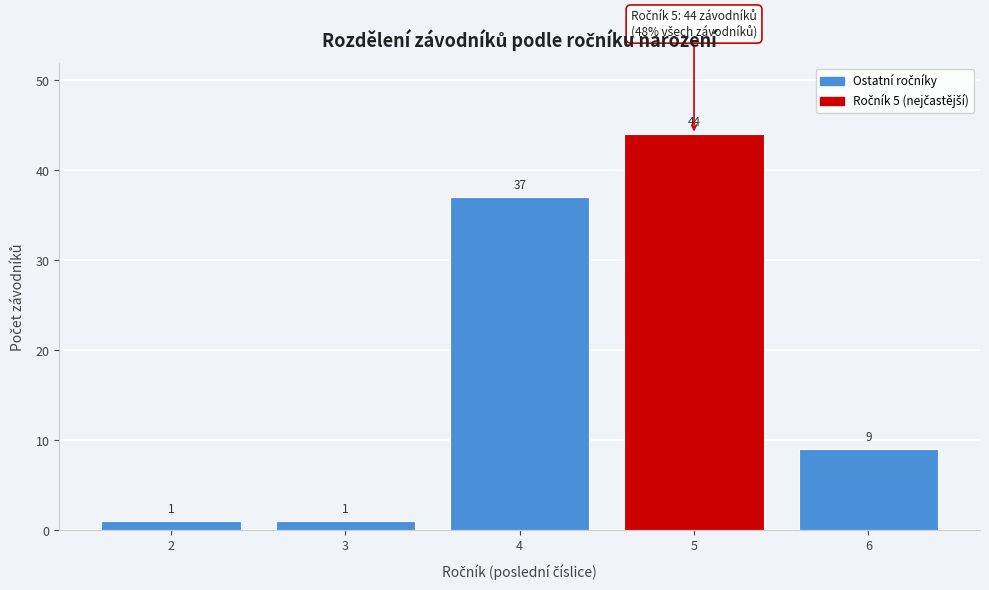

Reading left to right, list all the values displayed in this chart.

1	1	37	44	9